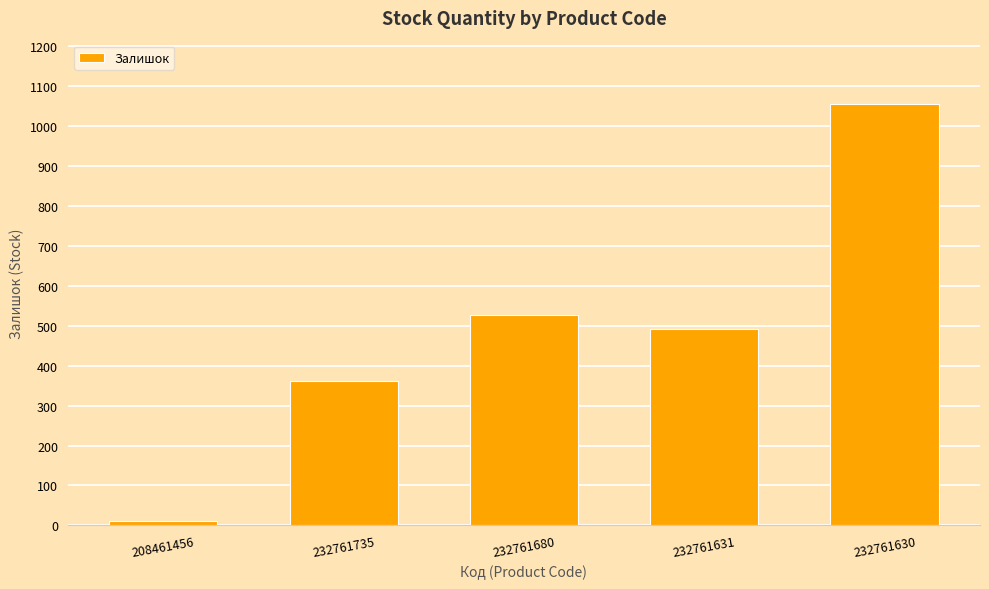

What is the label of the 5th bar from the left?

232761630